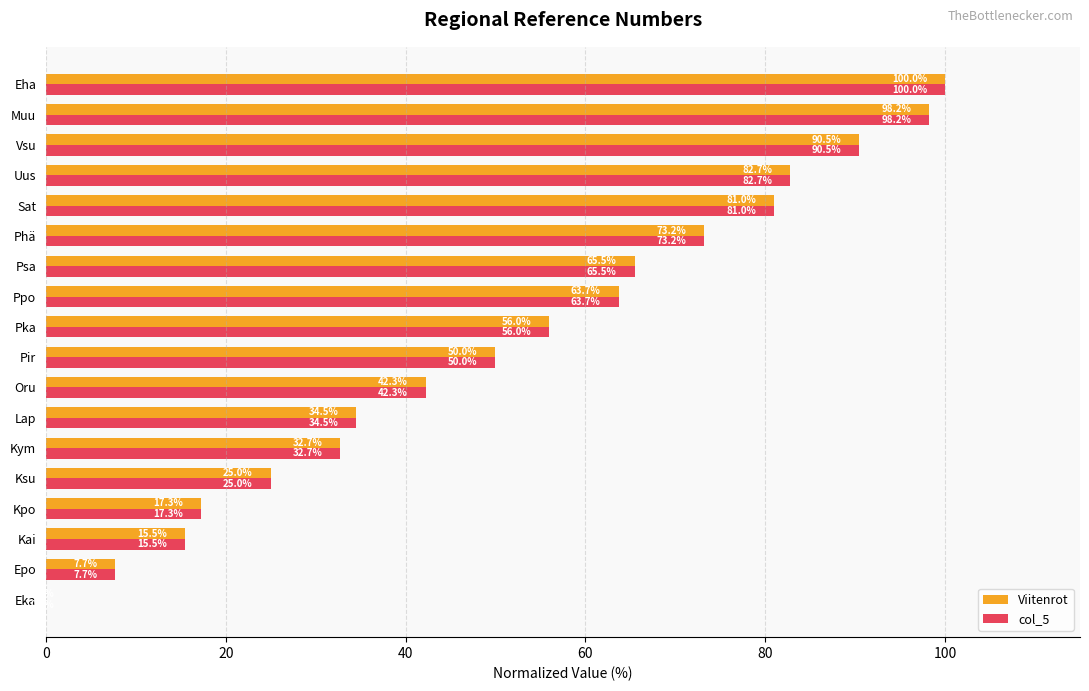

At which label is Viitenrot closest to 50?

Pir